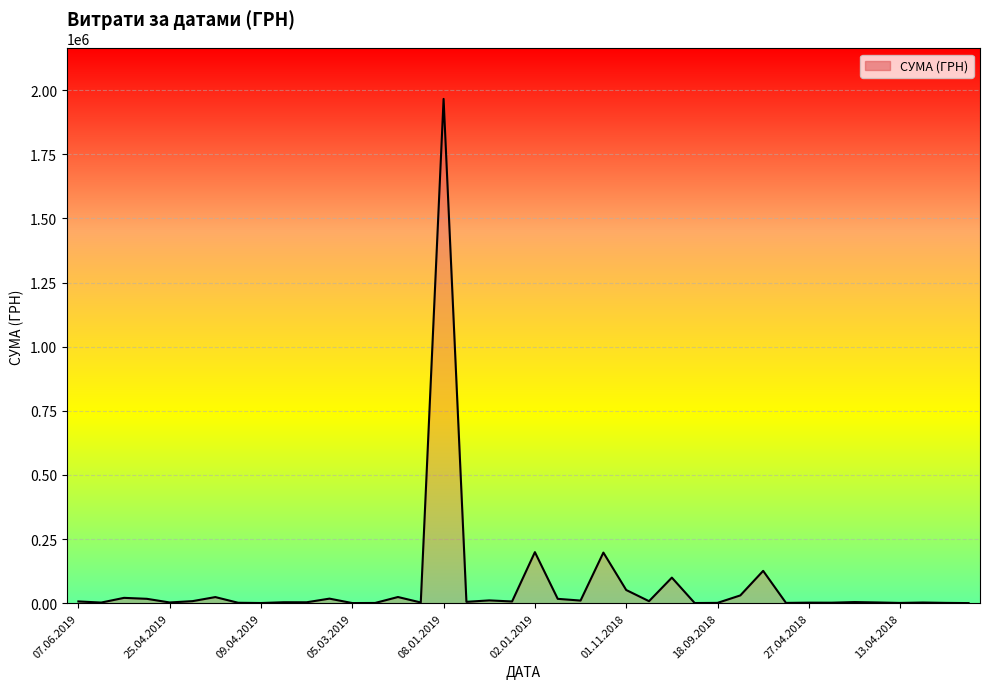

What is the difference between the maximum and minimum values?

1965109.2